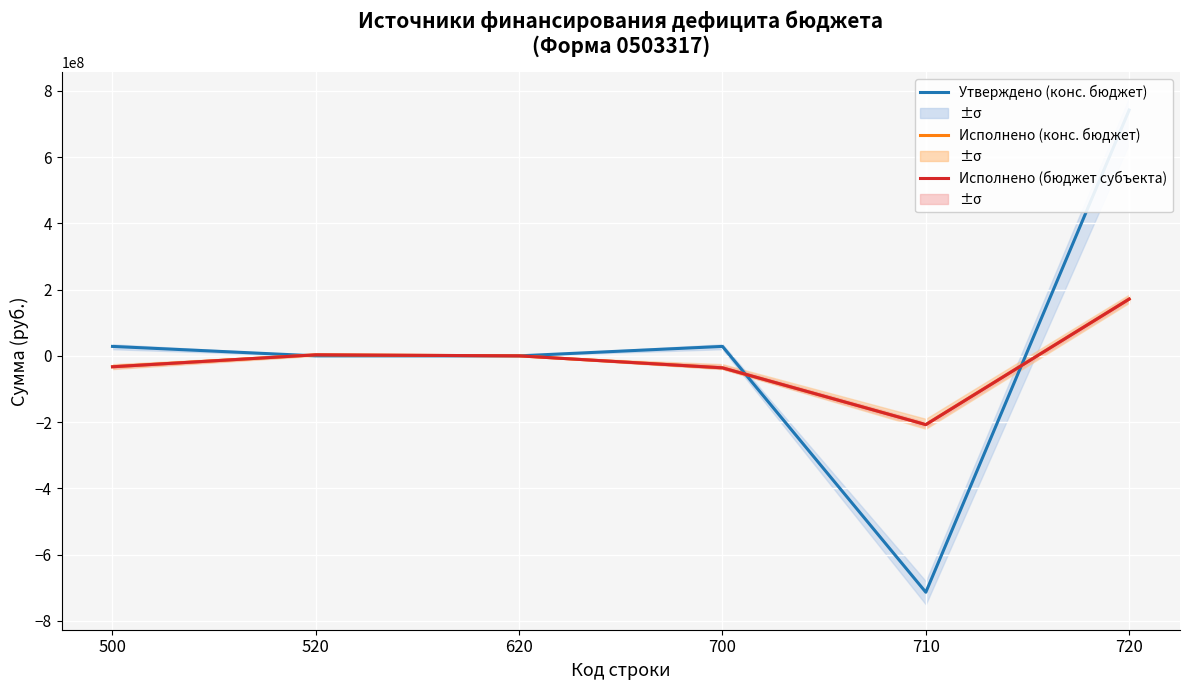

What is the average value of the Утверждено (конс. бюджет) series?

14256226.0